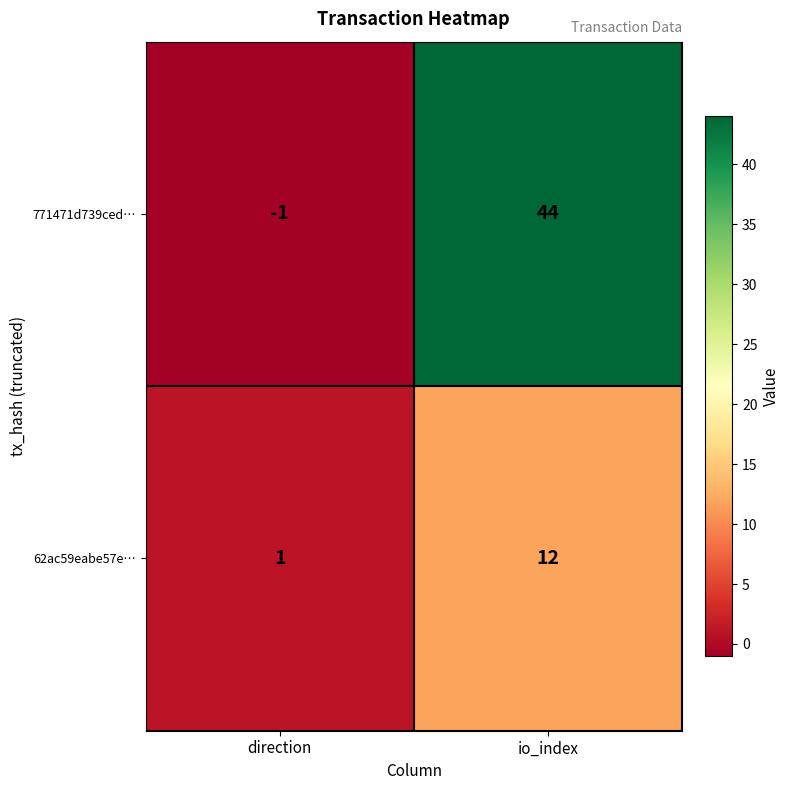

What is the difference between the 62ac59eabe57e… values at direction and io_index?

11